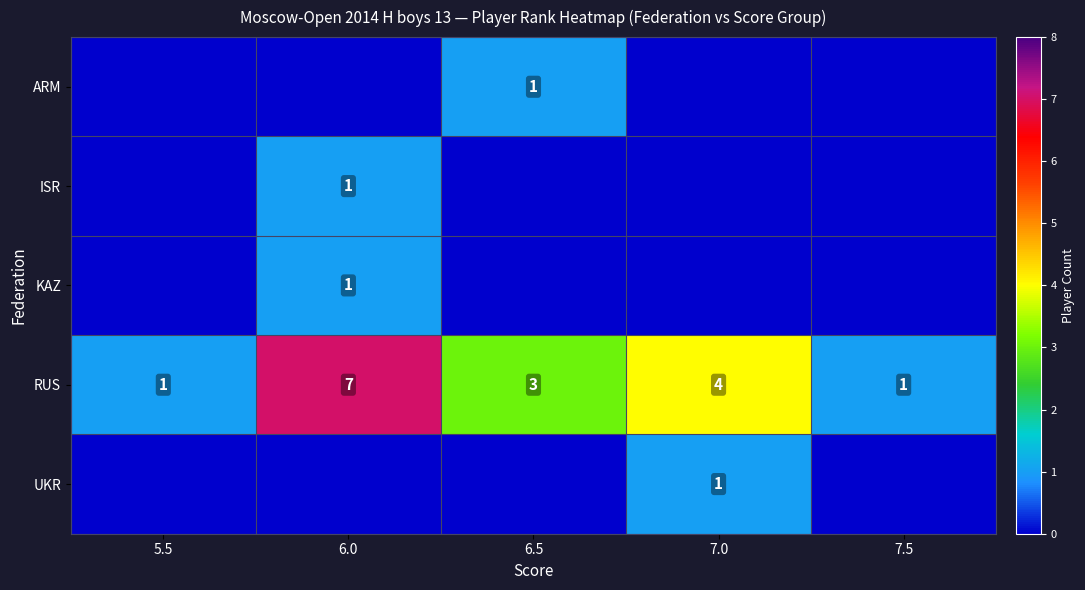

At which label is RUS closest to 4?

7.0